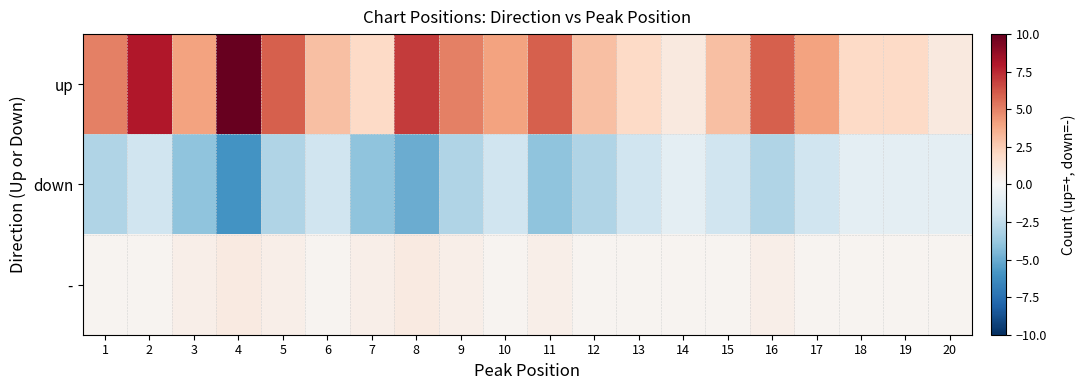

What is the minimum value shown in the chart?

-6.0